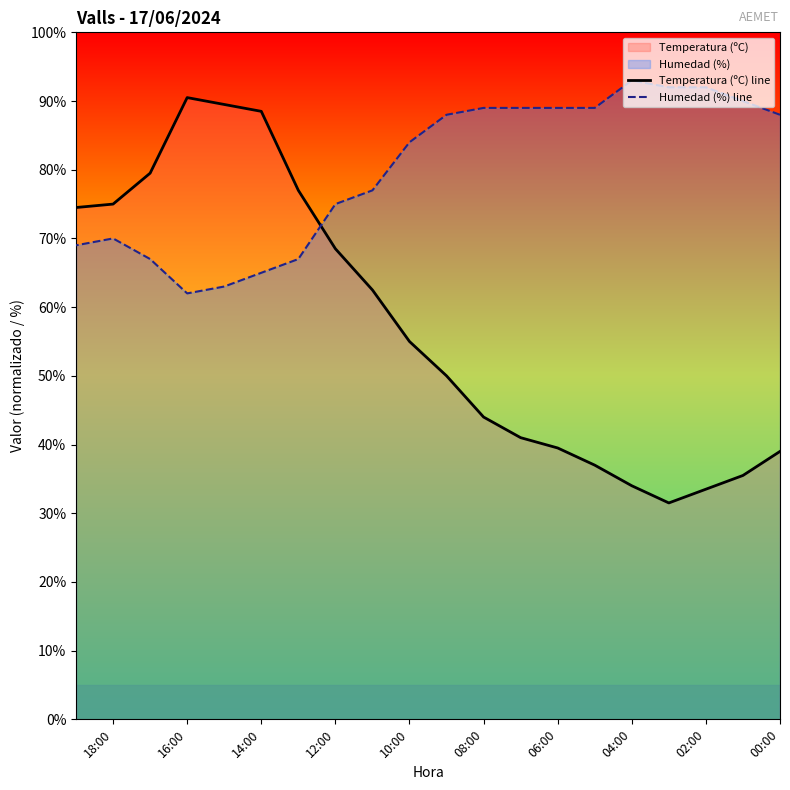

How many data points in Humedad (%) line are less than 88?

10